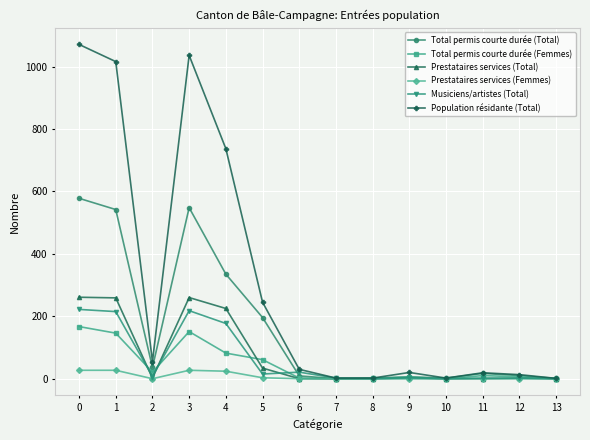

How many distinct data groups are displayed?

6